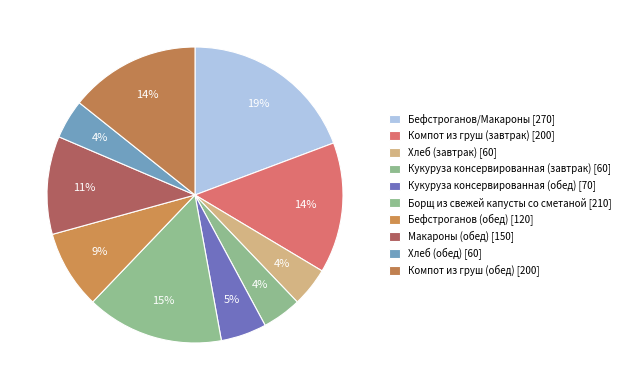

How many segments does this pie chart have?

10